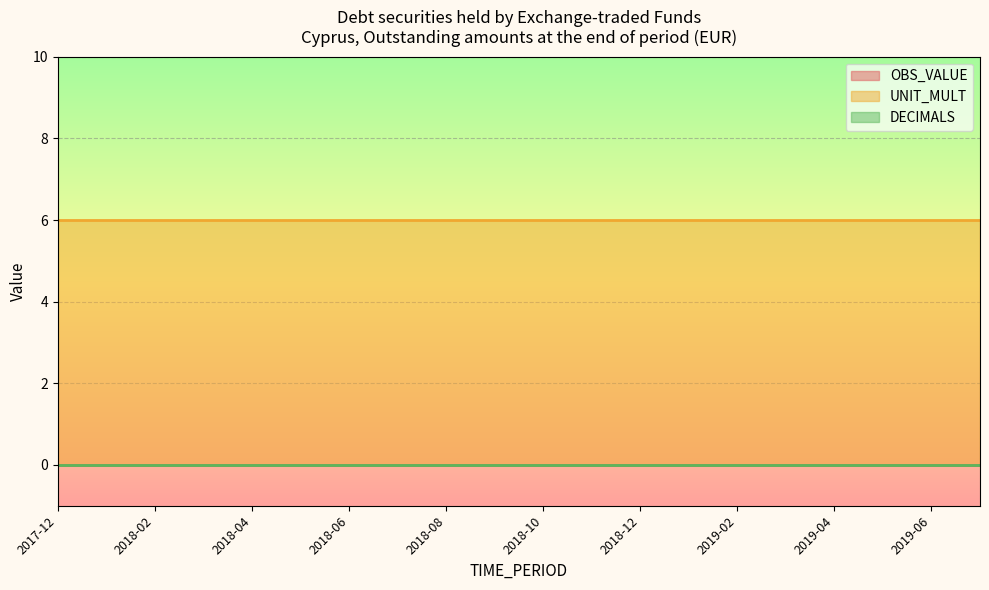

What is the difference between the highest and lowest values at 2018-04?

6